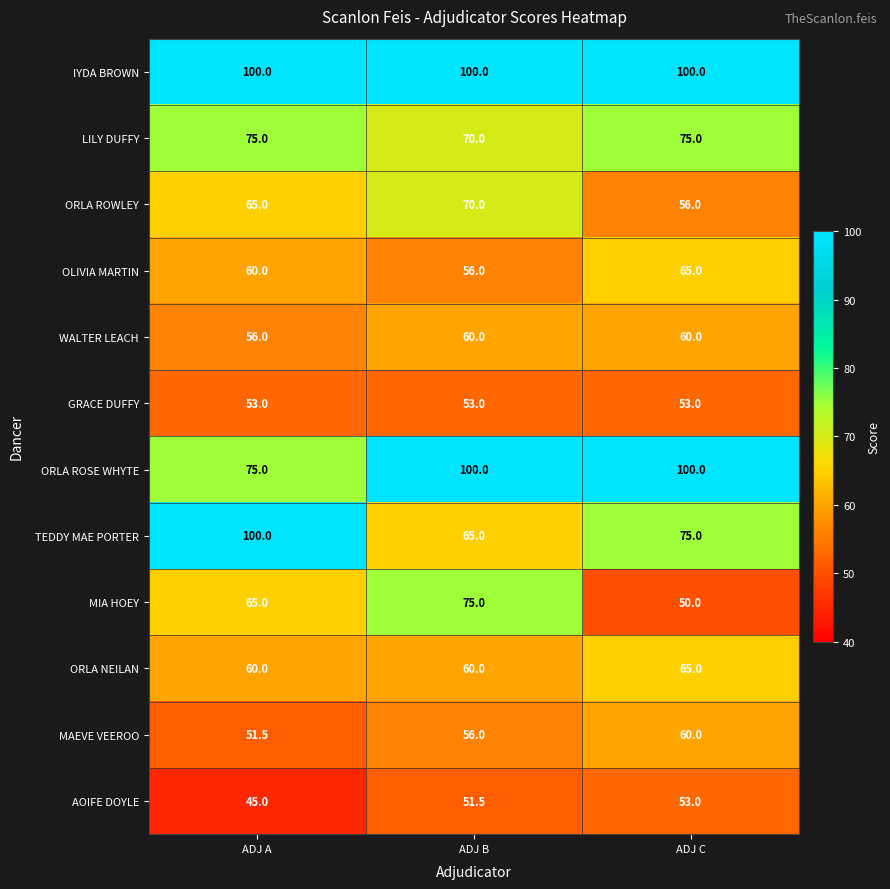

What is the minimum value shown in the chart?

45.0